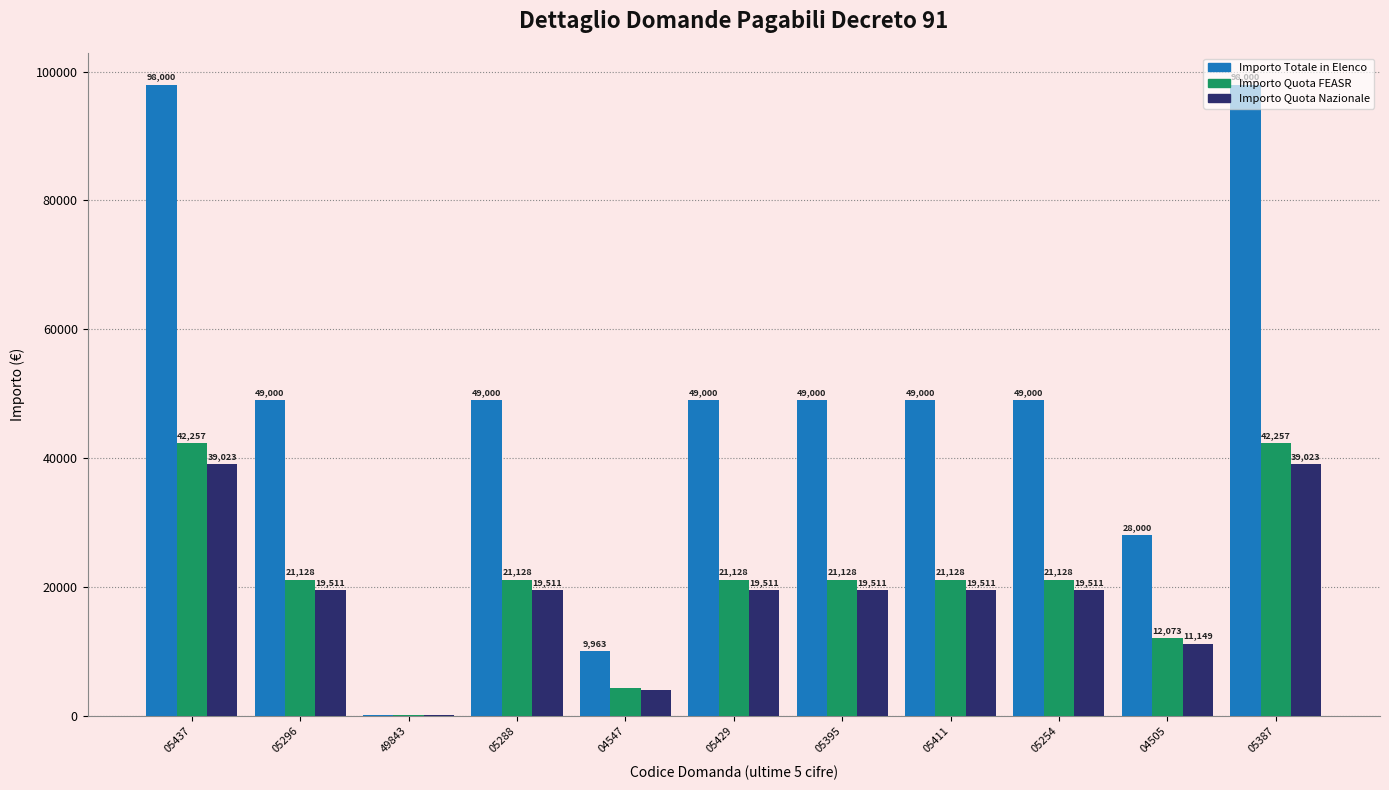

Is the value of Importo Quota FEASR at 05296 greater than the value of Importo Quota Nazionale at 49843?

Yes